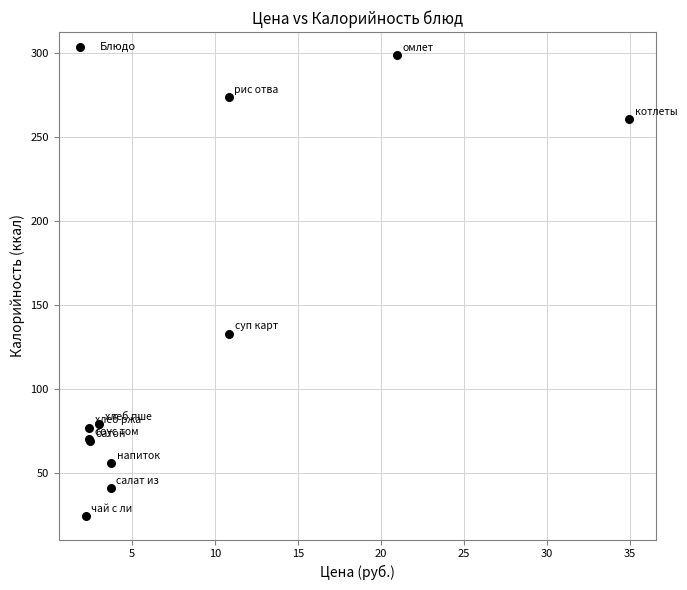

What Y value in the scatter plot is closest to 161?

133